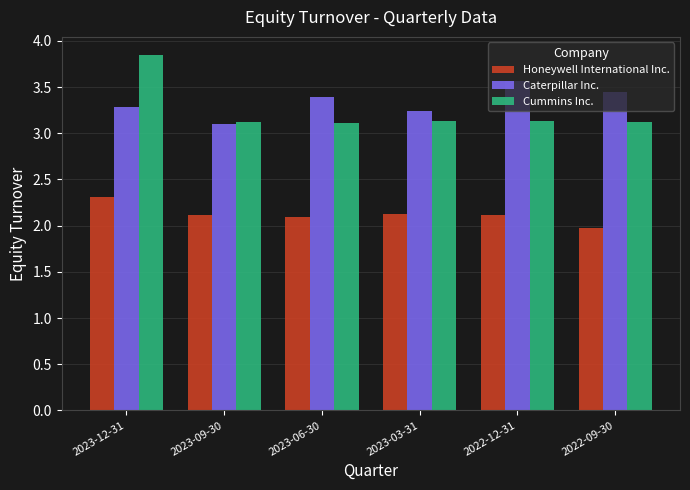

What is the sum of all Honeywell International Inc. values?

12.7